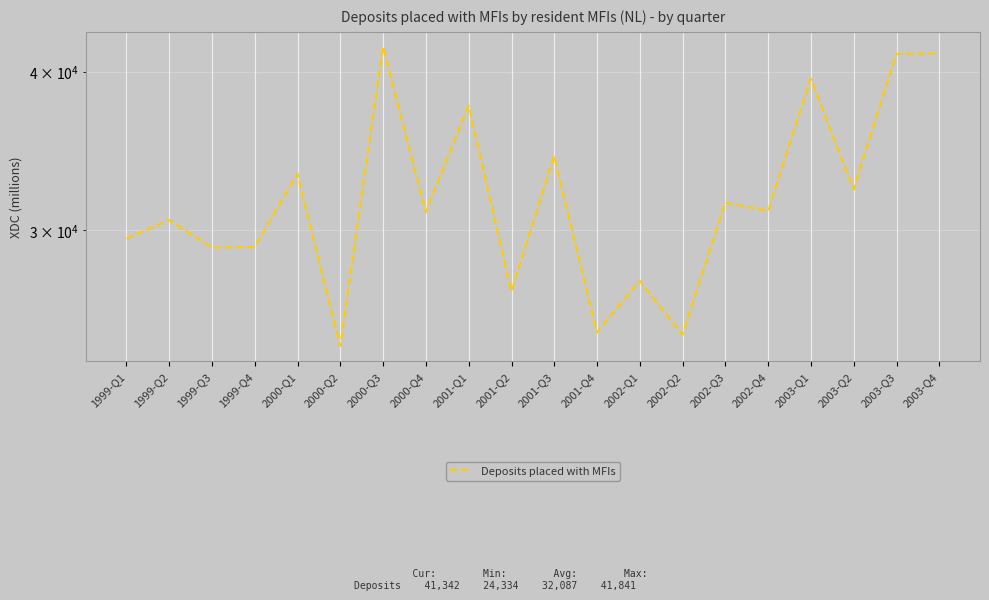

What is the ratio of the value at 2000-Q1 to the value at 1999-Q1?

1.1